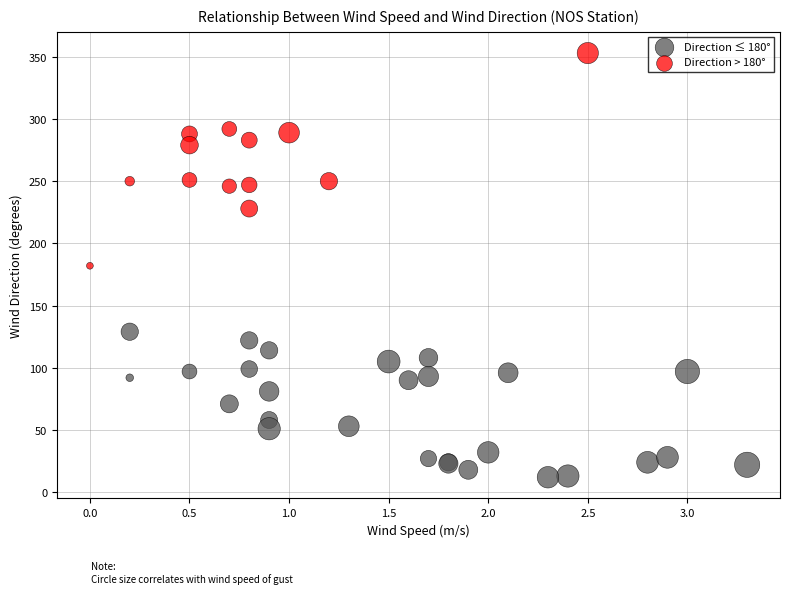

Which series reaches the minimum Y coordinate?

Direction ≤ 180°